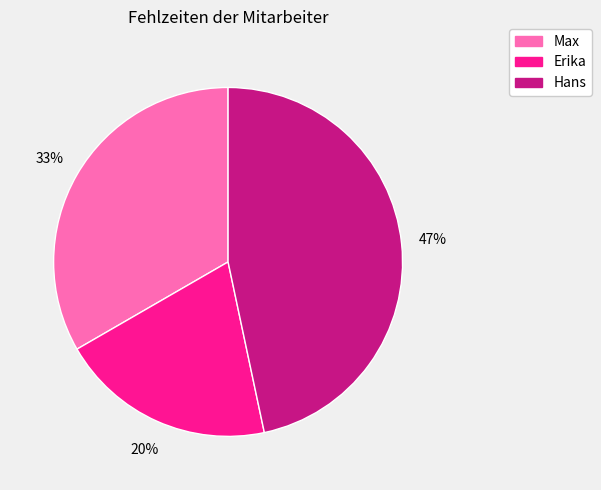

Combined, do Hans and Max account for over 50%?

Yes